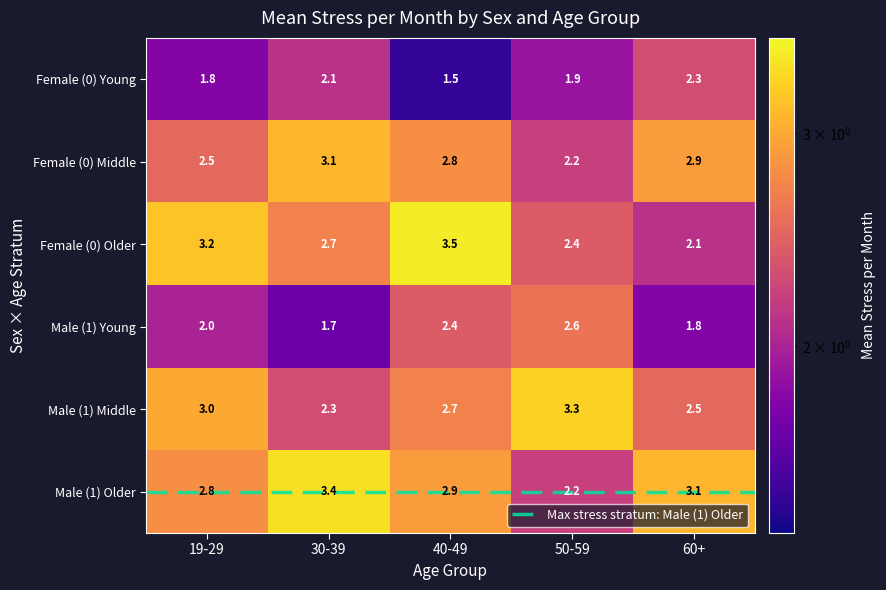

Which series has the largest total across all categories?

Male (1) Older